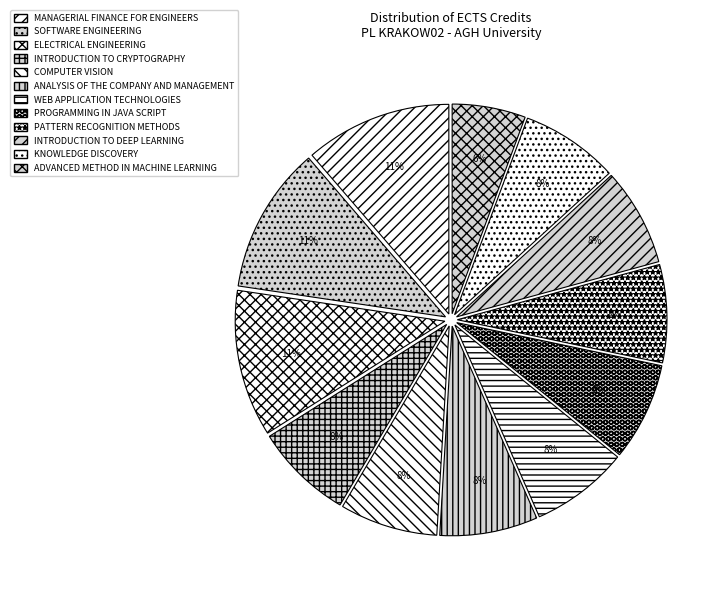

Count the number of slices in the pie.

12